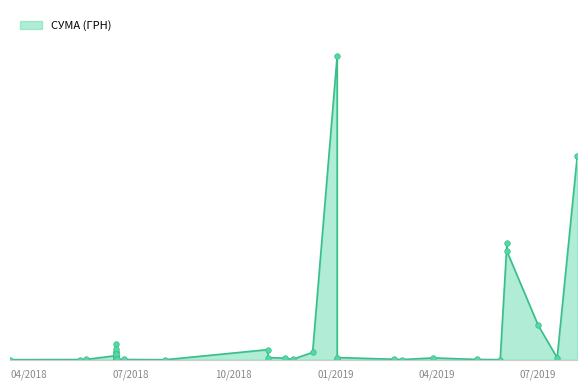

Rank the categories by value from highest to lowest.

02.01.2019, 05.08.2019, 03.06.2019, 03.06.2019, 01.07.2019, 18.06.2018, 18.06.2018, 01.11.2018, 18.06.2018, 18.06.2018, 11.12.2018, 18.06.2018, 18.06.2018, 18.06.2018, 18.06.2018, 18.06.2018, 18.06.2018, 18.06.2018, 01.11.2018, 02.01.2019, 18.07.2019, 29.03.2019, 16.11.2018, 18.06.2018, 18.06.2018, 02.01.2019, 18.06.2018, 19.06.2018, 22.02.2019, 23.11.2018, 18.06.2018, 18.06.2018, 07.05.2019, 22.05.2018, 25.06.2018, 17.05.2018, 01.03.2019, 15.03.2018, 28.05.2019, 01.08.2018